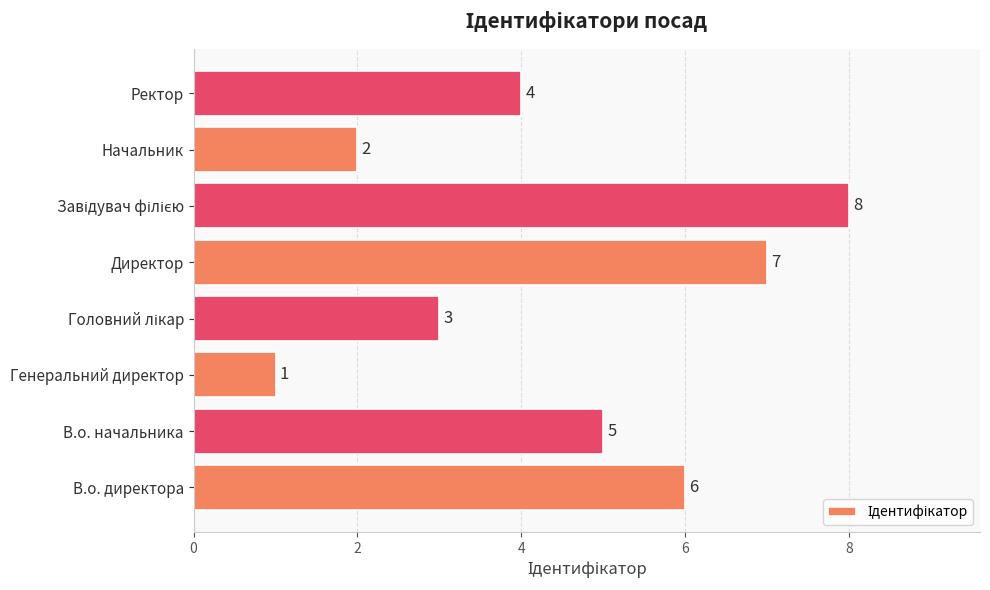

How many distinct data groups are displayed?

1